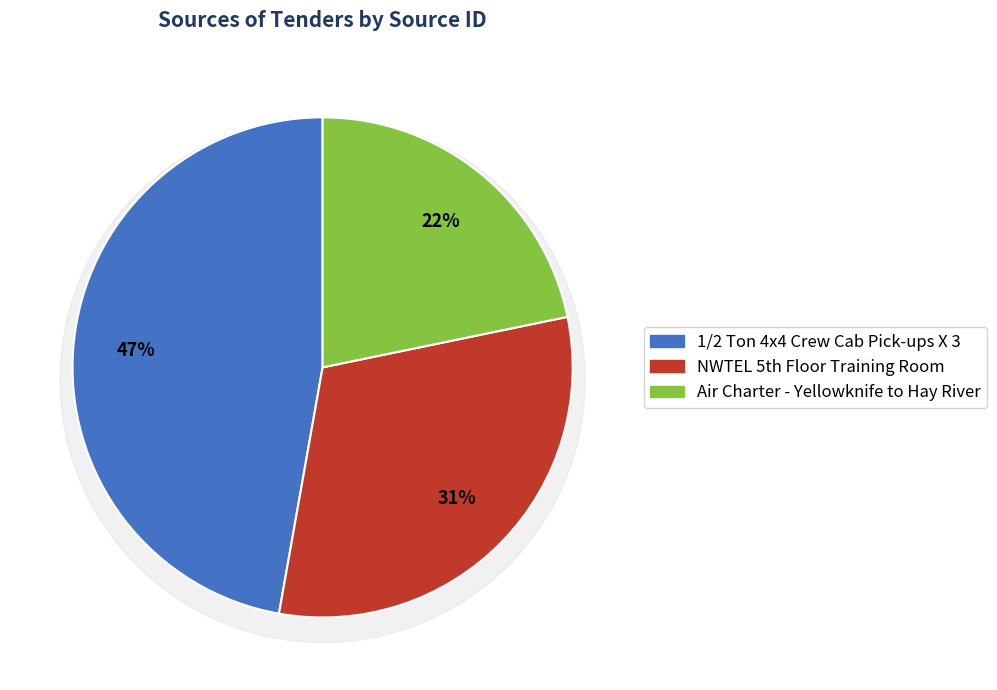

How many segments does this pie chart have?

3